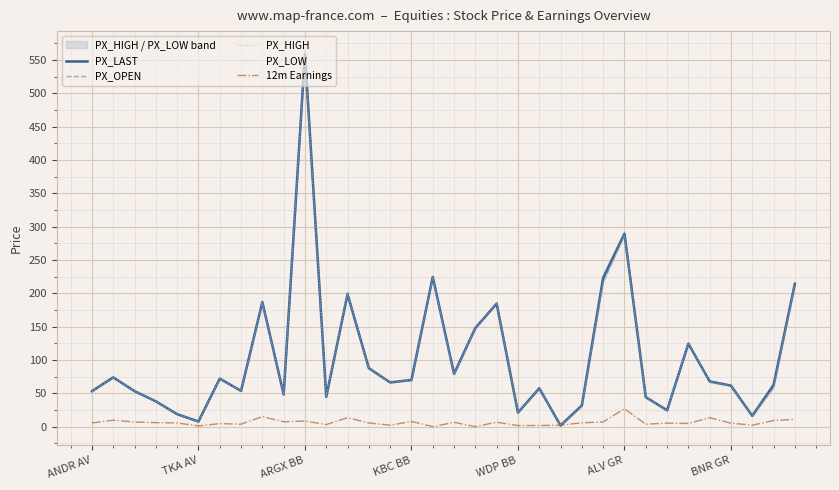

True or false: PX_OPEN and PX_HIGH intersect in this chart.

False